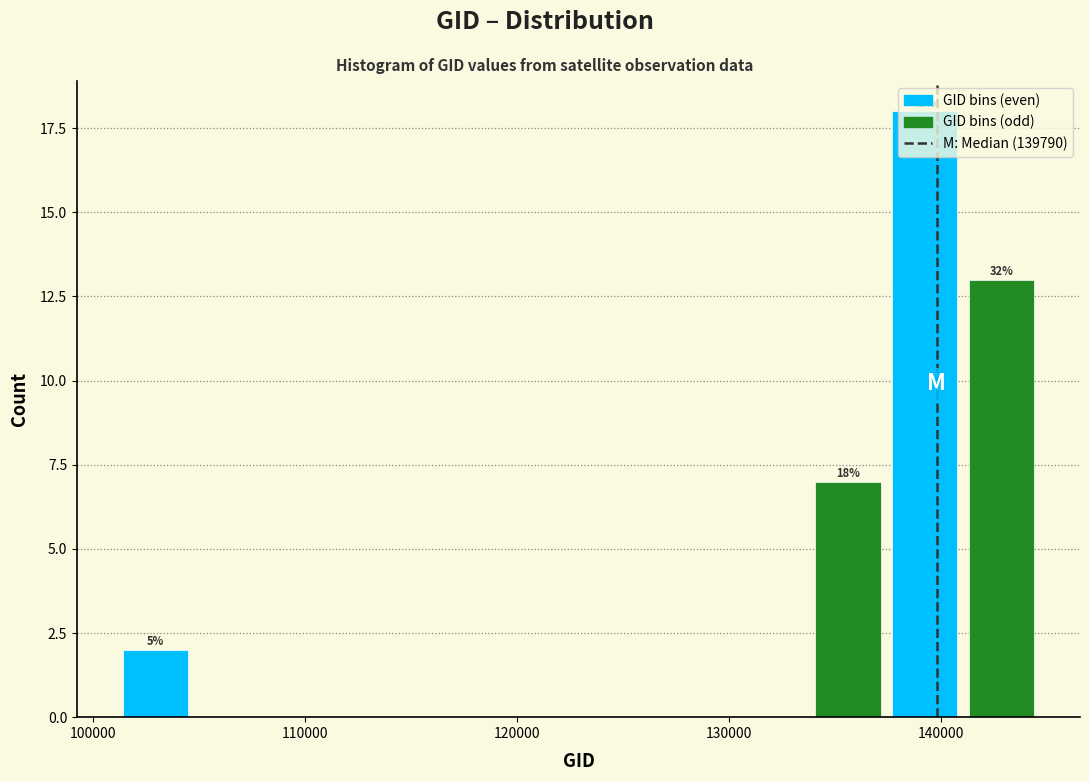

Around what value on the x-axis is the tallest bar? Give the approximate position of its centre, as read against the axis.

139000